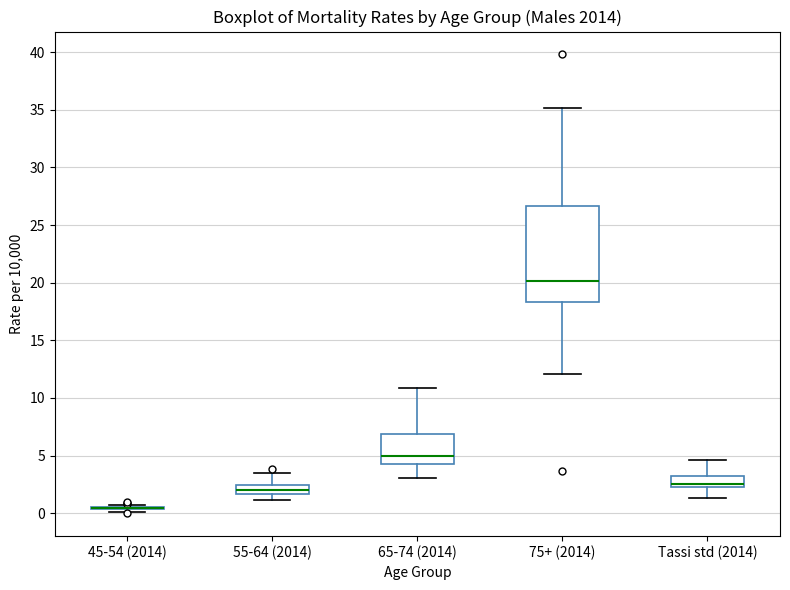

Reading left to right, read every box against the y-axis: the position of its median line, the range the box covers, and the ends of its whiskers. The values are not printed on the chart, so give them approximately, as read against the axis.

45-54 (2014): box collapsed to a line at 0.5, whiskers 0.0 to 1.0
55-64 (2014): median 2.0, box 1.5 to 2.5, whiskers 1.0 to 3.5
65-74 (2014): median 5.0, box 4.0 to 7.0, whiskers 3.0 to 11.0
75+ (2014): median 20.0, box 18.5 to 26.5, whiskers 12.0 to 35.0
Tassi std (2014): median 2.5, box 2.0 to 3.0, whiskers 1.5 to 4.5